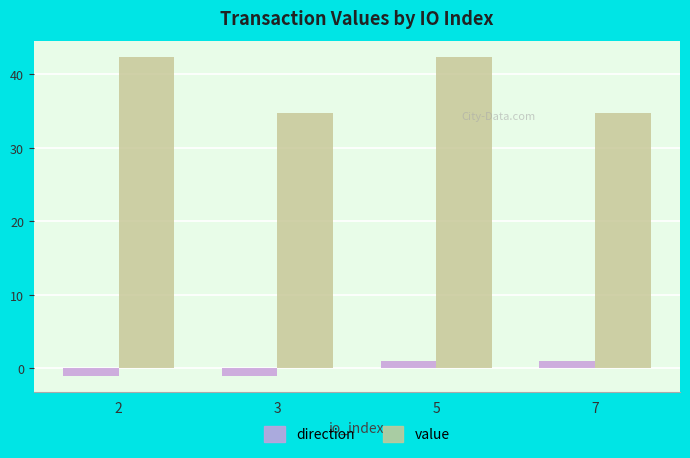

The value series shows 34.8 at 3. True or false?

True